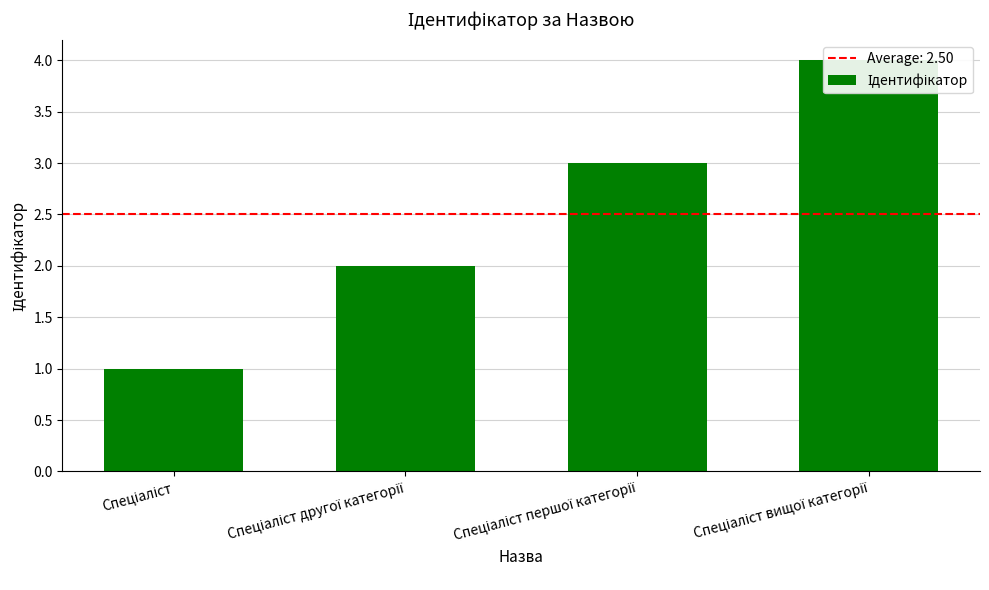

What is the difference between the values at Спеціаліст and Спеціаліст другої категорії?

1